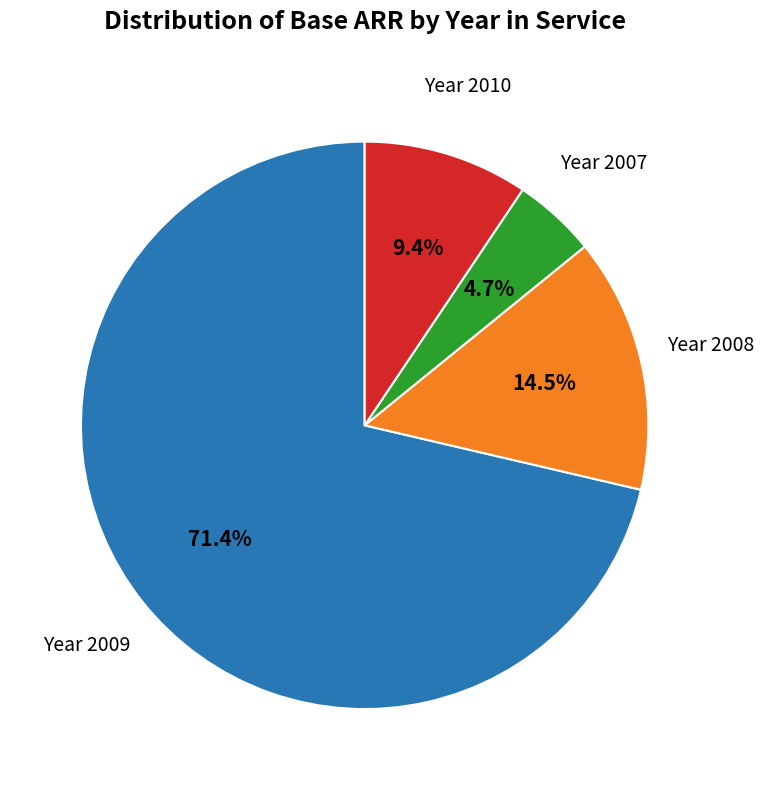

Does any single category account for the majority?

Yes